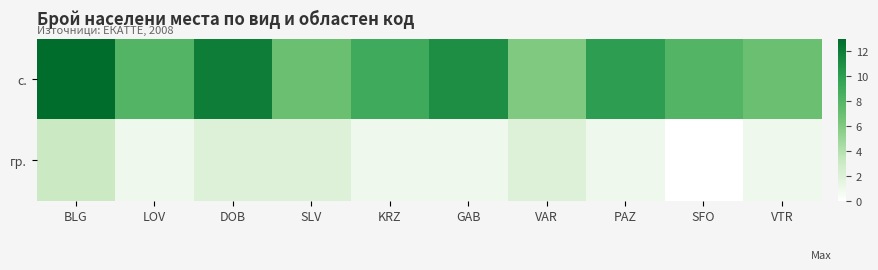

Reading left to right, transcribe all the data shown in this chart.

с.: BLG=13	LOV=8	DOB=12	SLV=7	KRZ=9	GAB=11	VAR=6	PAZ=10	SFO=8	VTR=7
гр.: BLG=3	LOV=1	DOB=2	SLV=2	KRZ=1	GAB=1	VAR=2	PAZ=1	SFO=0	VTR=1